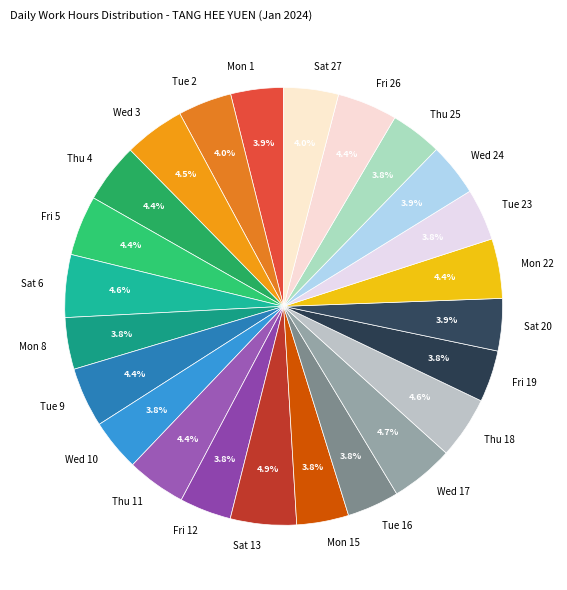

Count the number of slices in the pie.

24